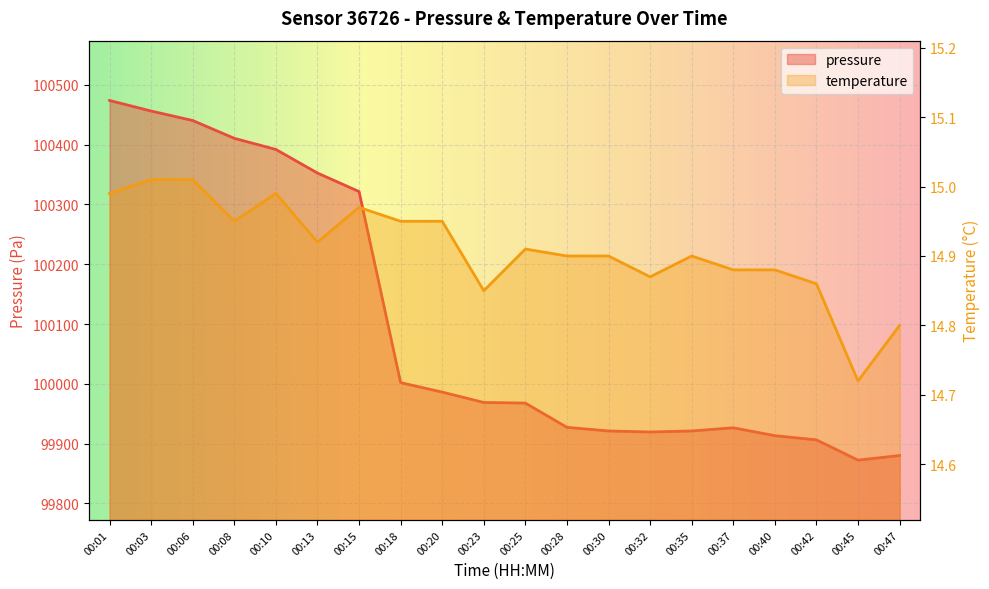

How many categories are shown in the chart?

20